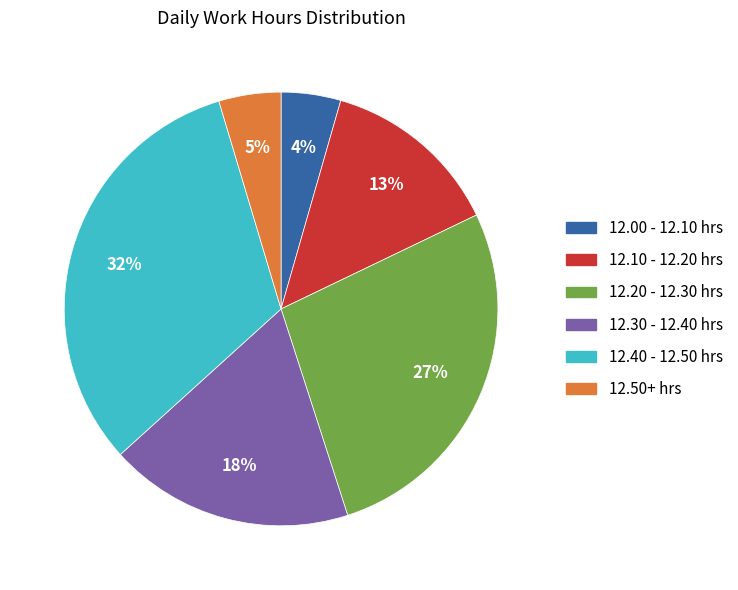

Combined, do 12.50+ hrs and 12.30 - 12.40 hrs account for over 50%?

No